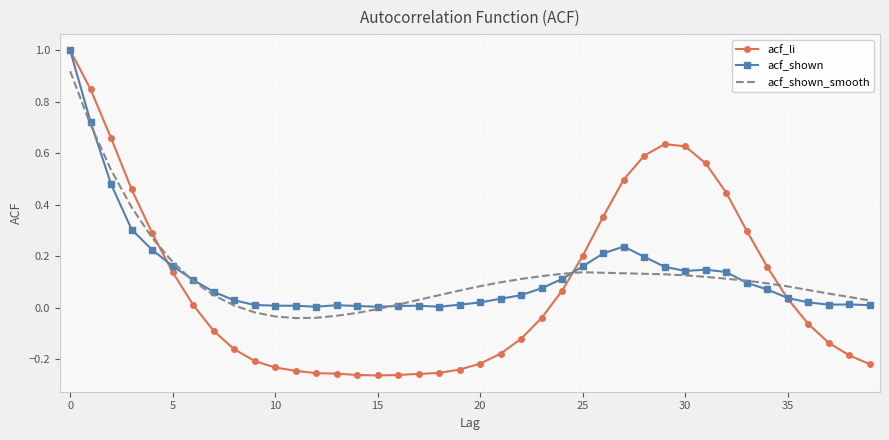

What is the greatest value displayed?

1.0